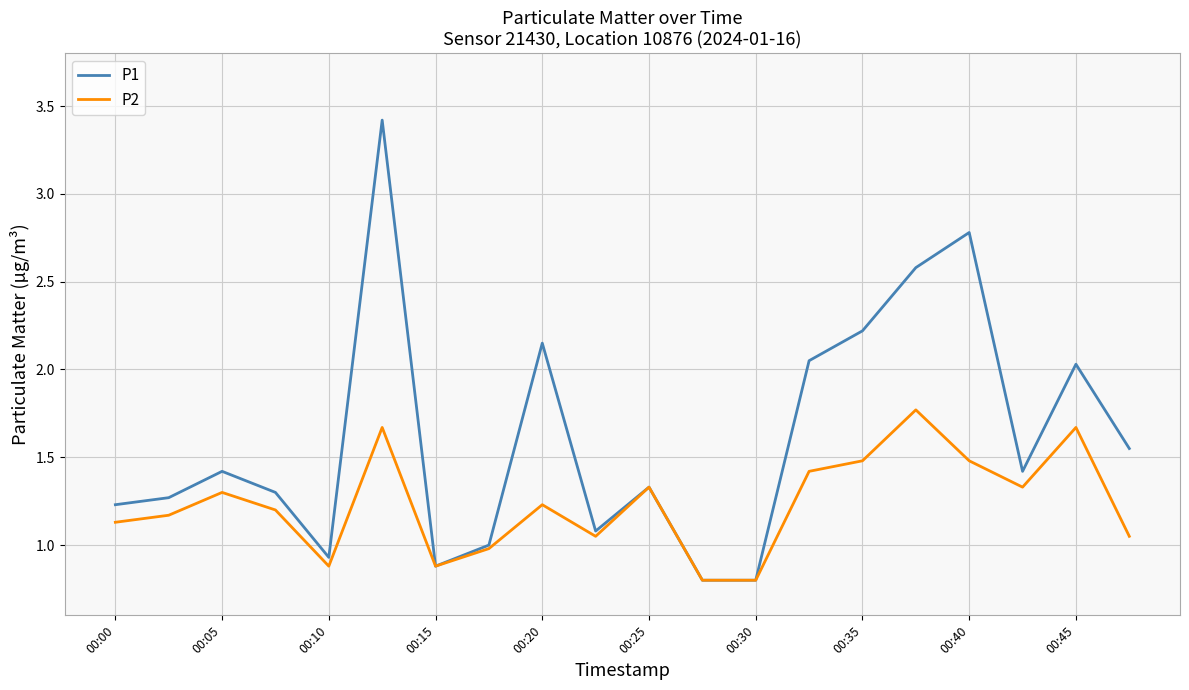

Which series has the widest spread of values?

P1